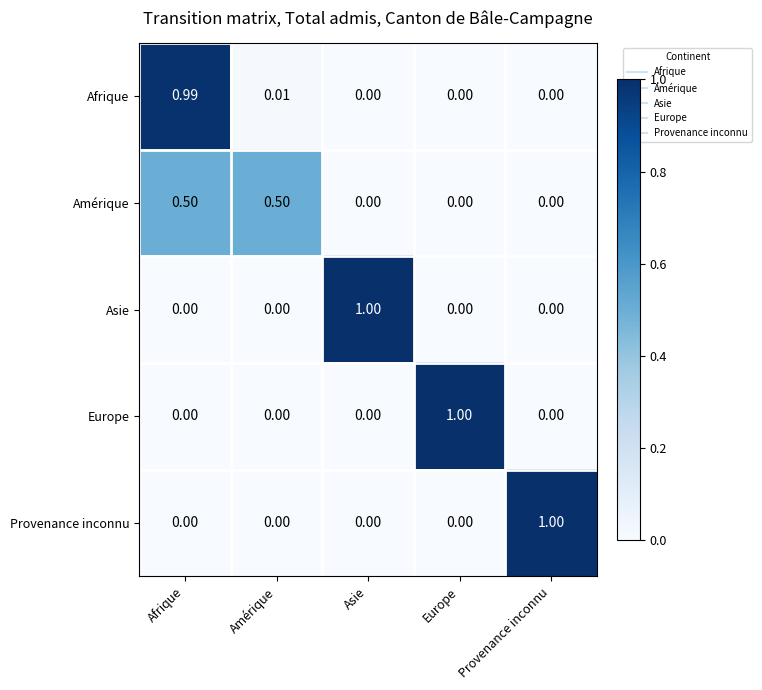

Is the value of Afrique at Afrique greater than the value of Provenance inconnu at Europe?

Yes